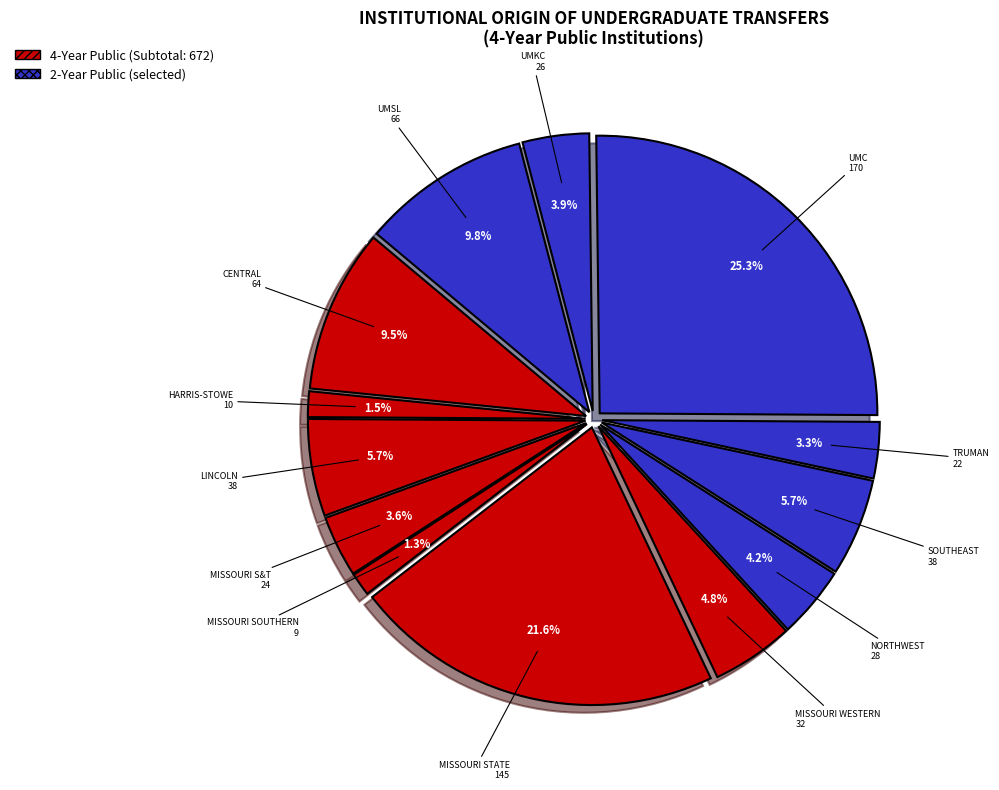

Rank the categories by value from highest to lowest.

UMC, MISSOURI STATE, UMSL, CENTRAL, LINCOLN, SOUTHEAST, MISSOURI WESTERN, NORTHWEST, UMKC, MISSOURI S&T, TRUMAN, HARRIS-STOWE, MISSOURI SOUTHERN